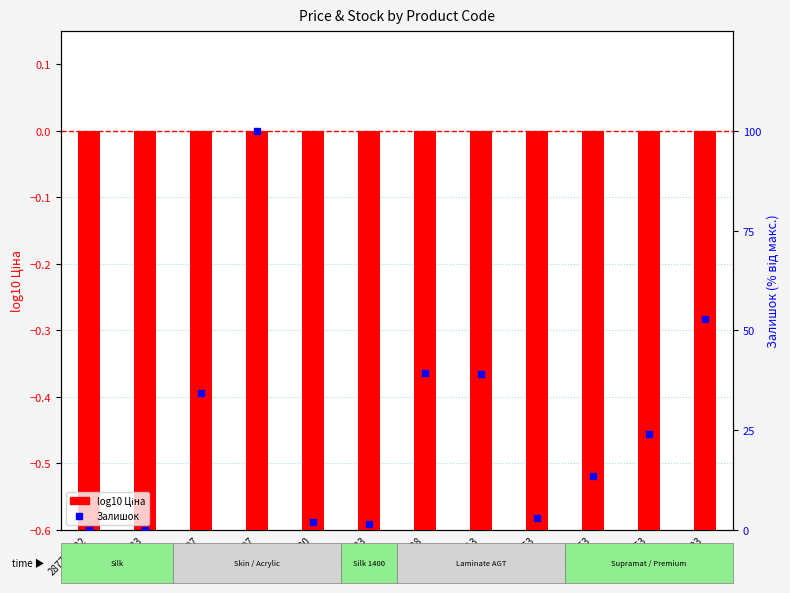

What is the average value of the Залишок (норм) series?

25.7